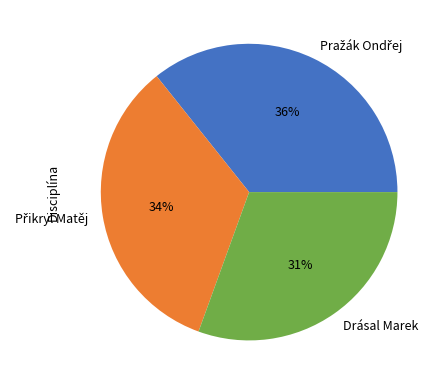

Is there a majority slice in this chart?

No